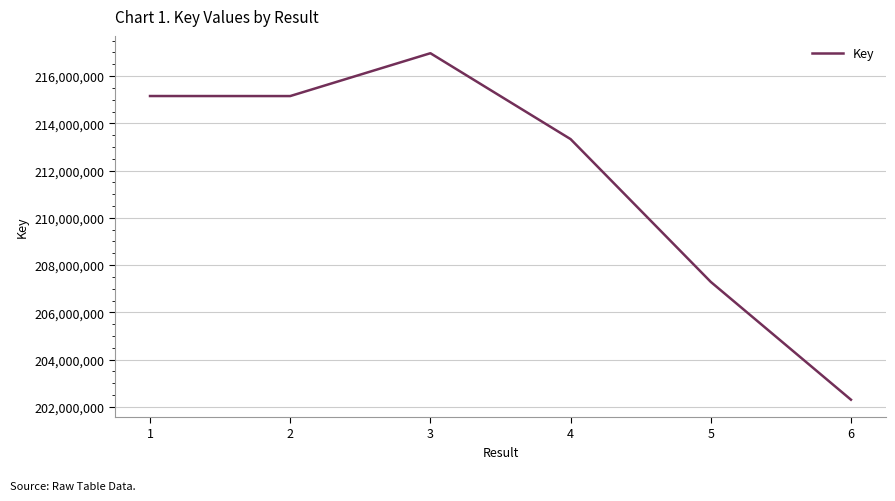

Where is the first local maximum?

3